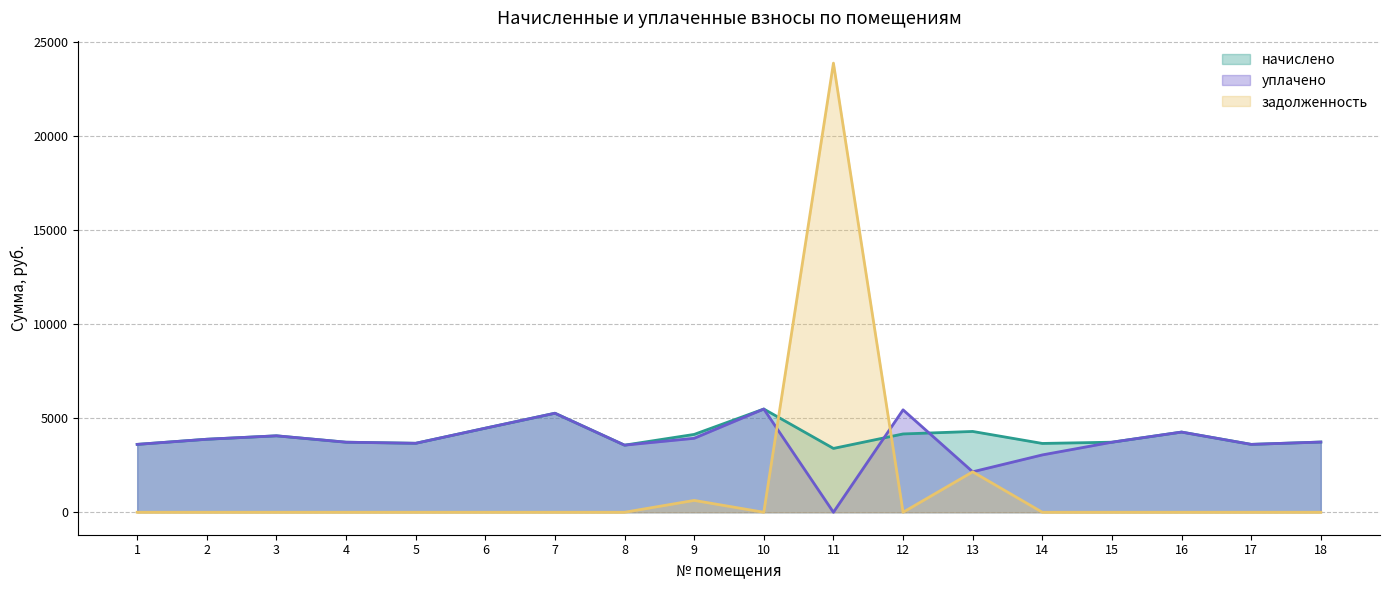

How many data points in начислено are above 3883?

9